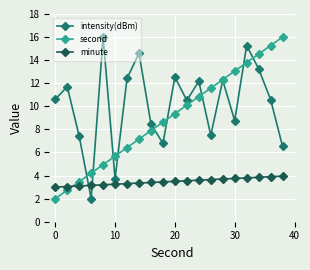

List the series in order of their overall mean, highest first.

intensity(dBm), second, minute